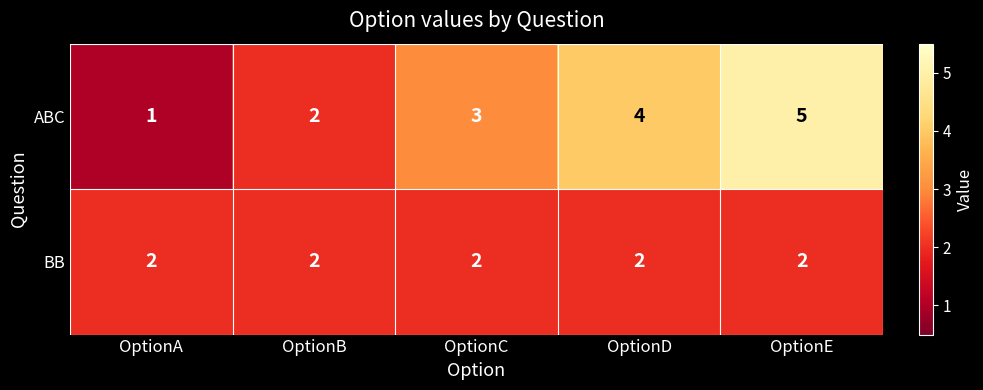

Which series has the largest total across all categories?

ABC